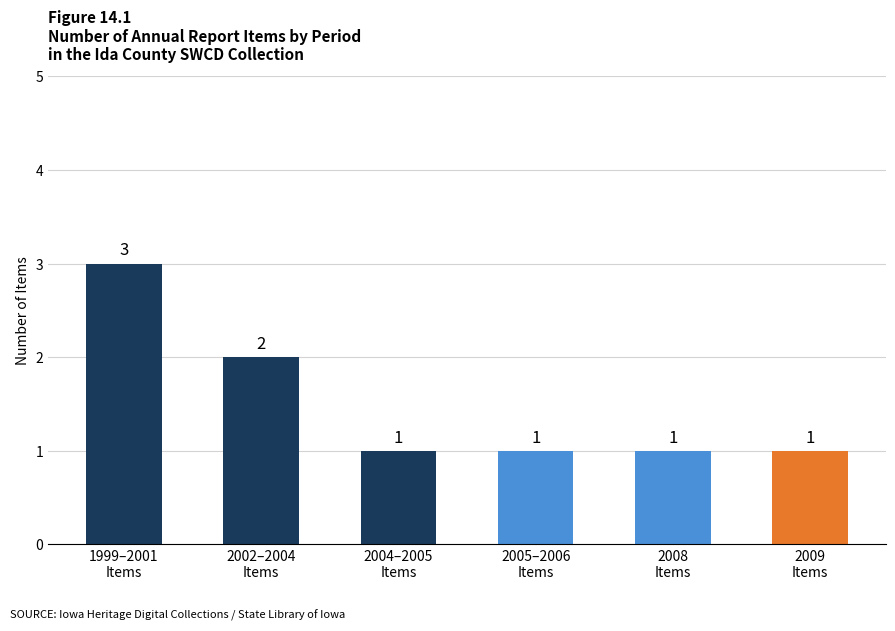

How many series are shown in this chart?

1